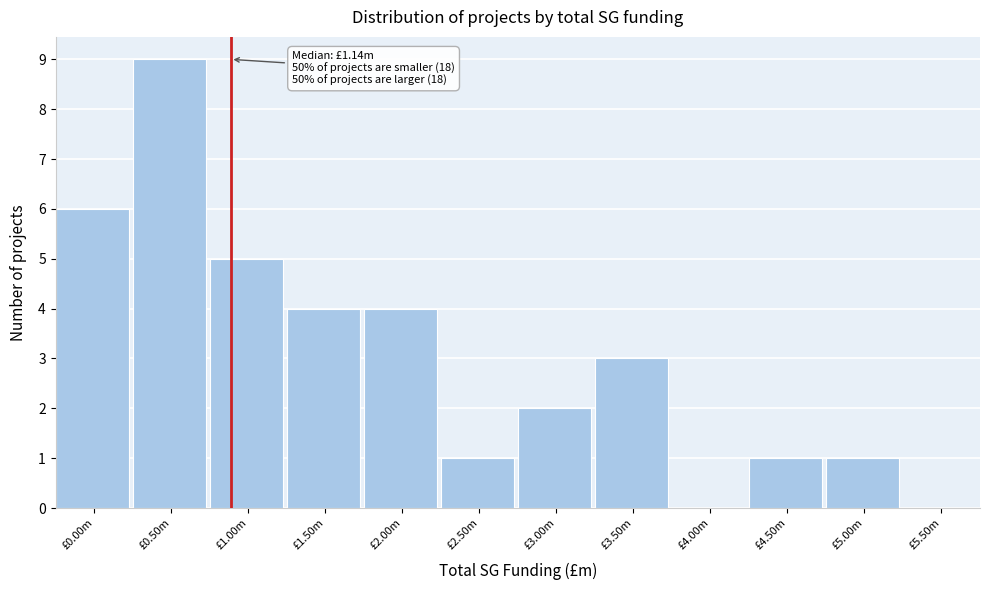

Reading left to right, extract all data points from this chart.

£0.00m=6	£0.50m=9	£1.00m=5	£1.50m=4	£2.00m=4	£2.50m=1	£3.00m=2	£3.50m=3	£4.00m=0	£4.50m=1	£5.00m=1	£5.50m=0